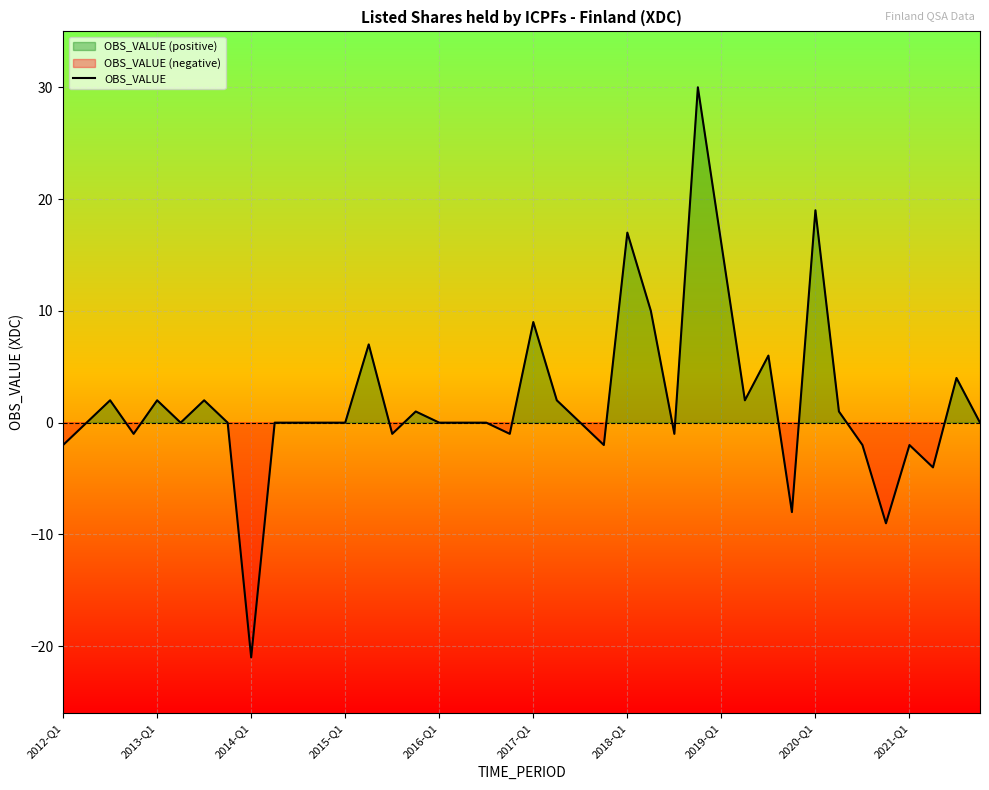

How many interior local valleys (lower than both neighbors) does the data have?

11